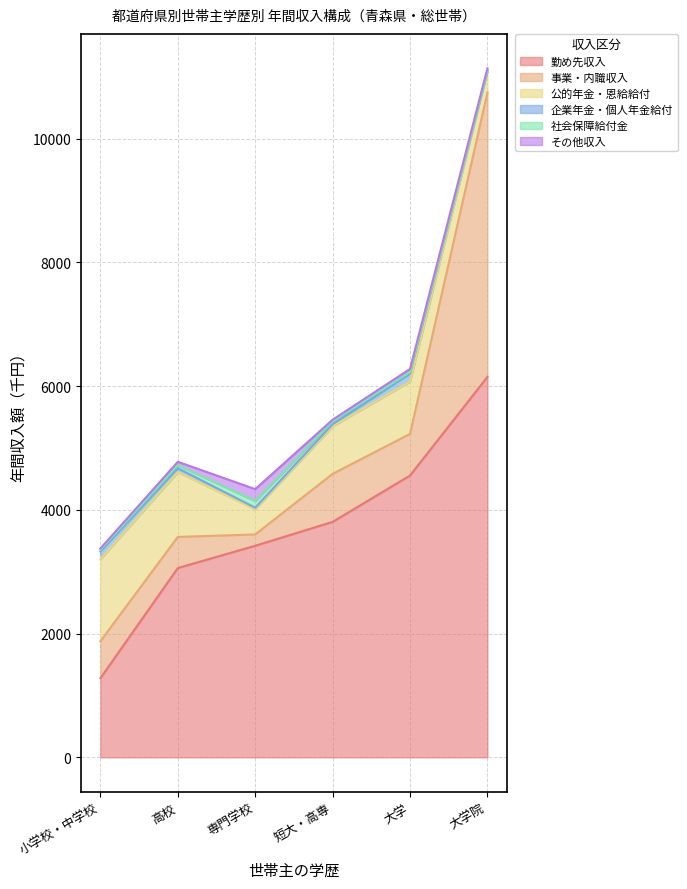

At which category does the chart reach its peak across all series?

大学院